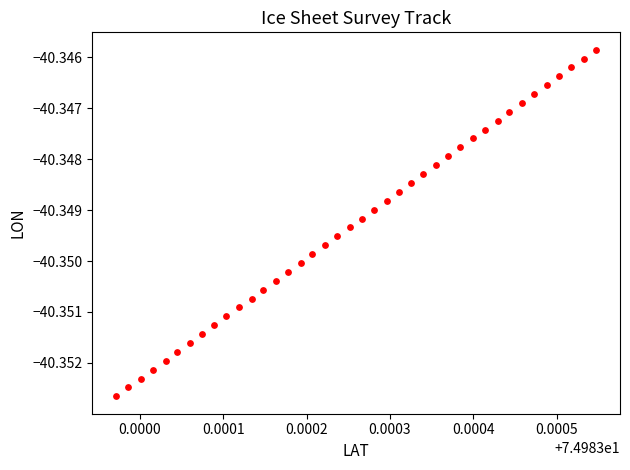

How many points are shown in the scatter plot?

40